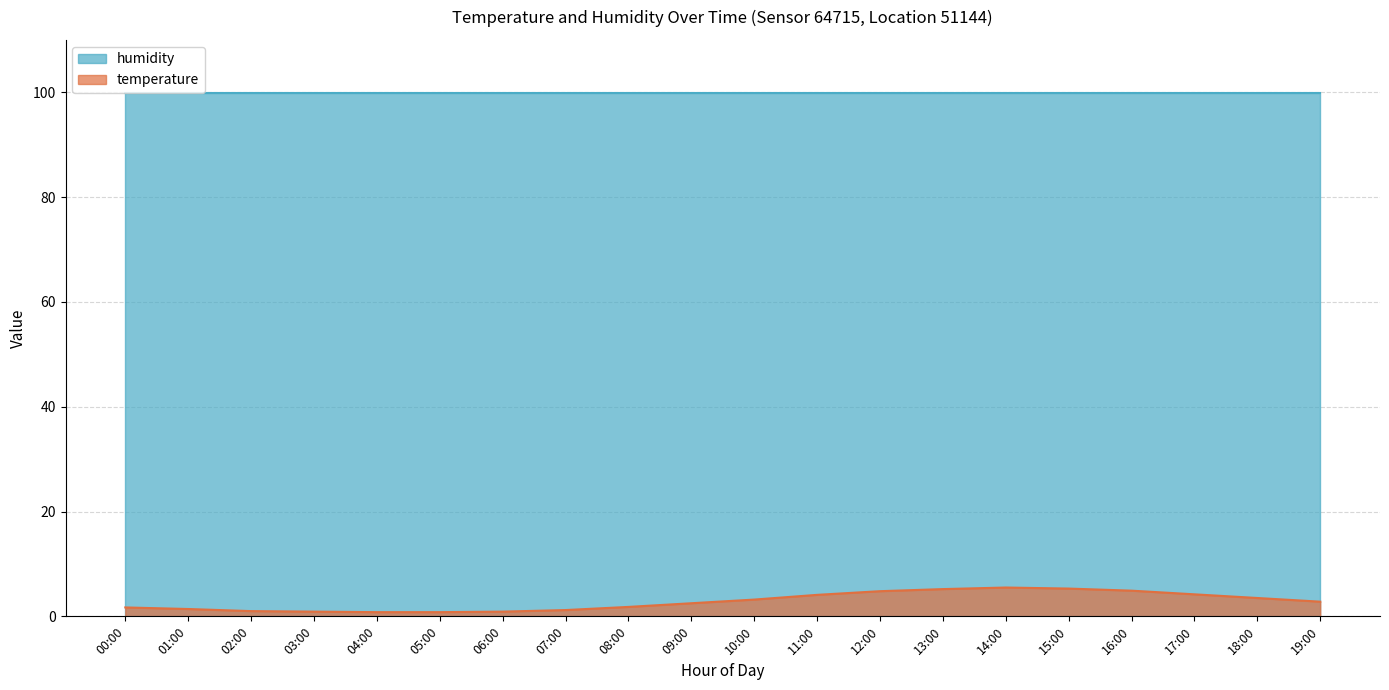

The chart shows a value of 3.2 at 10:00. True or false?

True